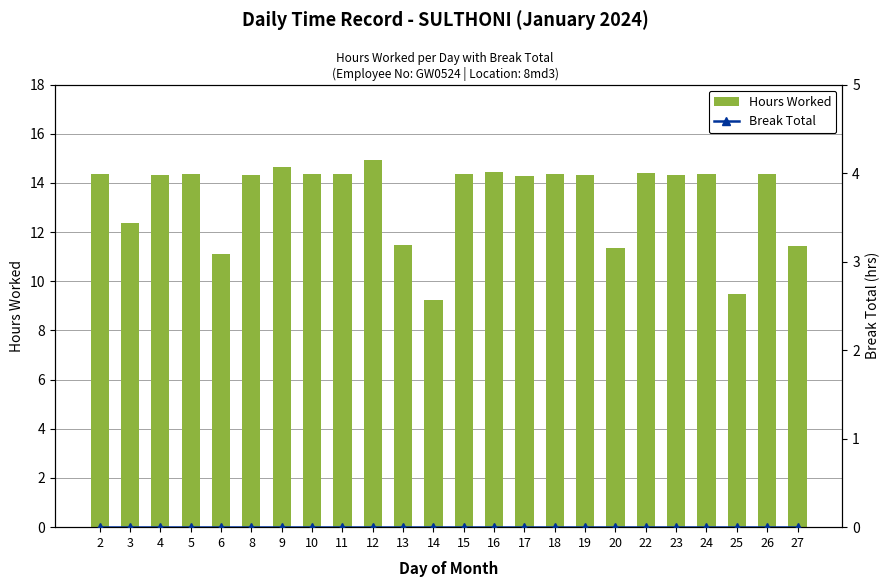

Reading left to right, transcribe all the data shown in this chart.

Hours Worked: 2=14.4	3=12.4	4=14.3	5=14.4	6=11.1	8=14.3	9=14.7	10=14.4	11=14.4	12=14.9	13=11.5	14=9.2	15=14.3	16=14.4	17=14.3	18=14.4	19=14.3	20=11.4	22=14.4	23=14.3	24=14.3	25=9.5	26=14.4	27=11.4
Break Total: 2=0.0	3=0.0	4=0.0	5=0.0	6=0.0	8=0.0	9=0.0	10=0.0	11=0.0	12=0.0	13=0.0	14=0.0	15=0.0	16=0.0	17=0.0	18=0.0	19=0.0	20=0.0	22=0.0	23=0.0	24=0.0	25=0.0	26=0.0	27=0.0